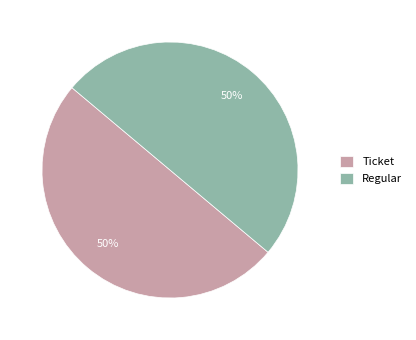

To the nearest percent, what is the average slice percentage?

50%